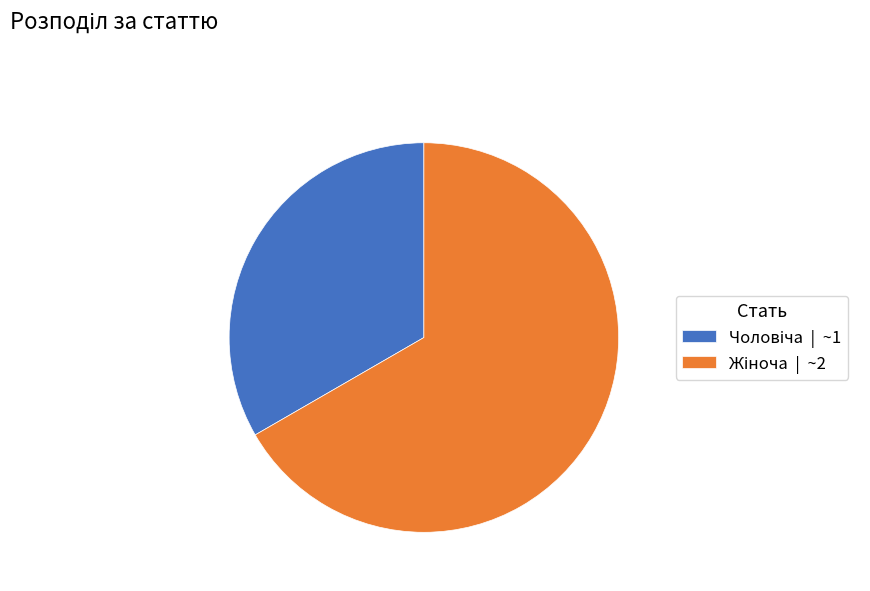

Does any single category account for the majority?

Yes